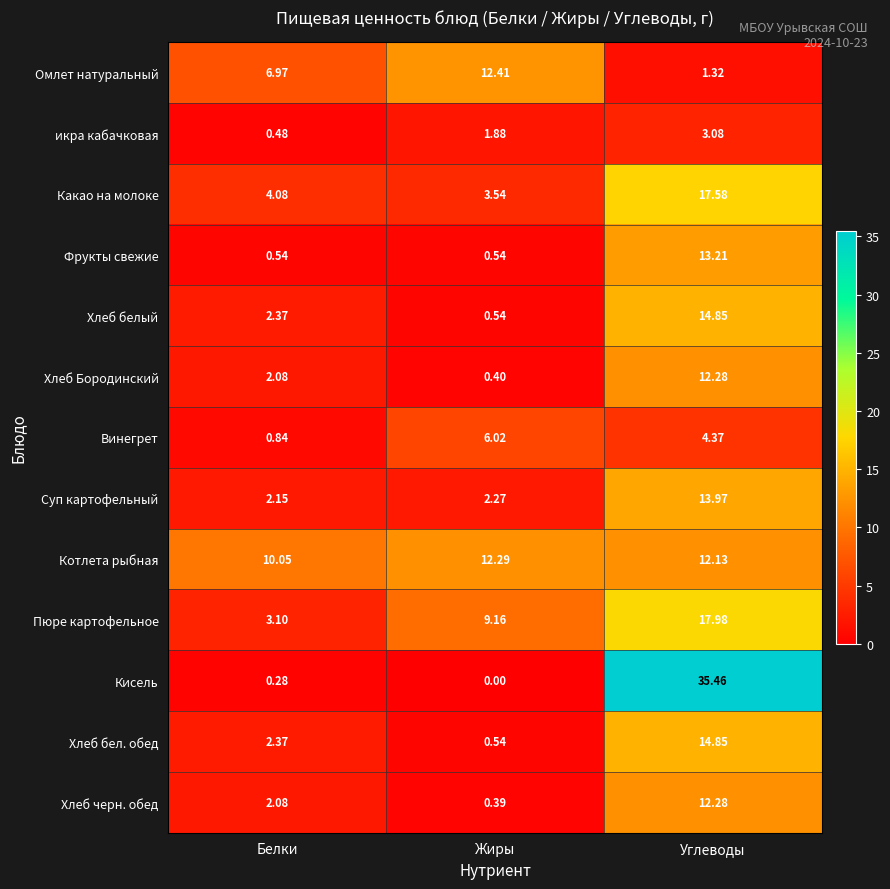

Is the value of Хлеб белый at Углеводы greater than the value of Суп картофельный at Углеводы?

Yes